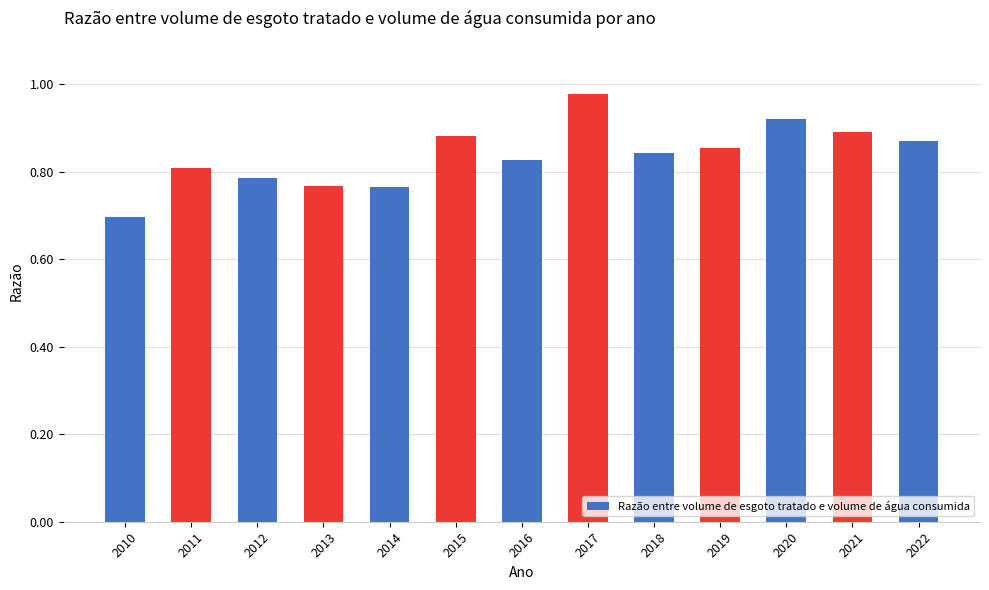

What is the change in value from 2016 to 2021?

+0.1